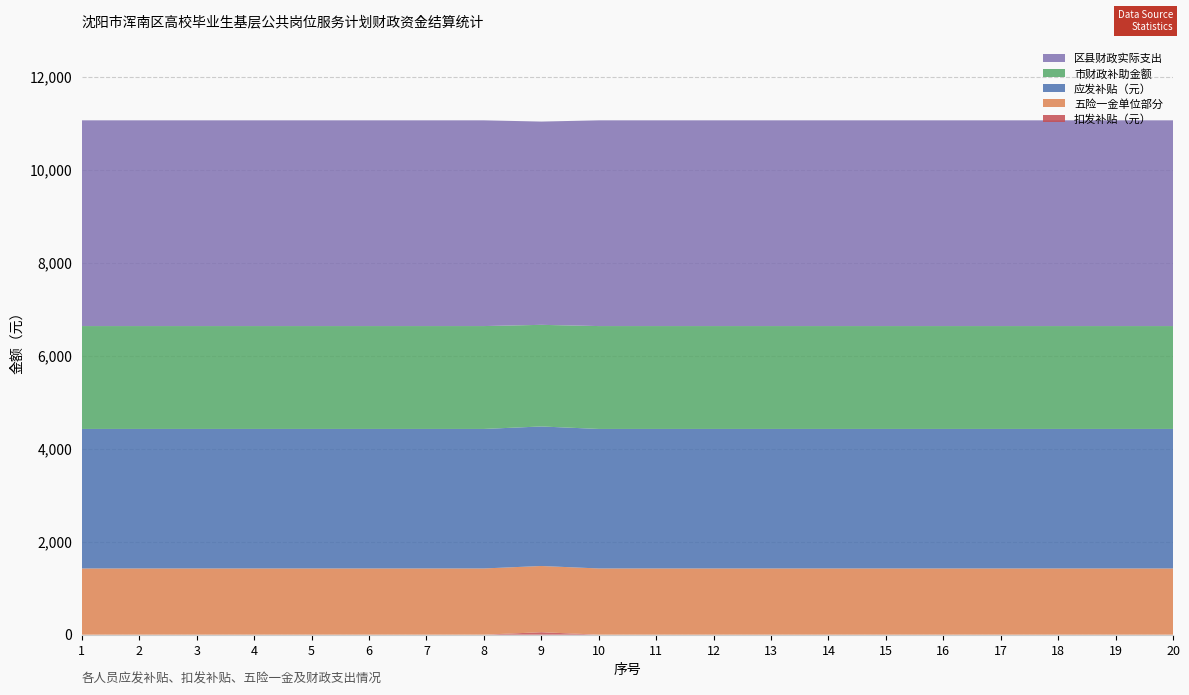

Reading left to right, extract all data points from this chart.

应发补贴（元）: 3000.0	3000.0	3000.0	3000.0	3000.0	3000.0	3000.0	3000.0	3000.0	3000.0	3000.0	3000.0	3000.0	3000.0	3000.0	3000.0	3000.0	3000.0	3000.0	3000.0
扣发补贴（元）: 0.0	0.0	0.0	0.0	0.0	0.0	0.0	0.0	53.2	0.0	0.0	0.0	0.0	0.0	0.0	0.0	0.0	0.0	0.0	0.0
五险一金单位部分: 1423.8	1423.8	1423.8	1423.8	1423.8	1423.8	1423.8	1423.8	1423.8	1423.8	1423.8	1423.8	1423.8	1423.8	1423.8	1423.8	1423.8	1423.8	1423.8	1423.8
区县财政实际支出: 4423.8	4423.8	4423.8	4423.8	4423.8	4423.8	4423.8	4423.8	4370.6	4423.8	4423.8	4423.8	4423.8	4423.8	4423.8	4423.8	4423.8	4423.8	4423.8	4423.8
市财政补助金额: 2211.9	2211.9	2211.9	2211.9	2211.9	2211.9	2211.9	2211.9	2185.3	2211.9	2211.9	2211.9	2211.9	2211.9	2211.9	2211.9	2211.9	2211.9	2211.9	2211.9